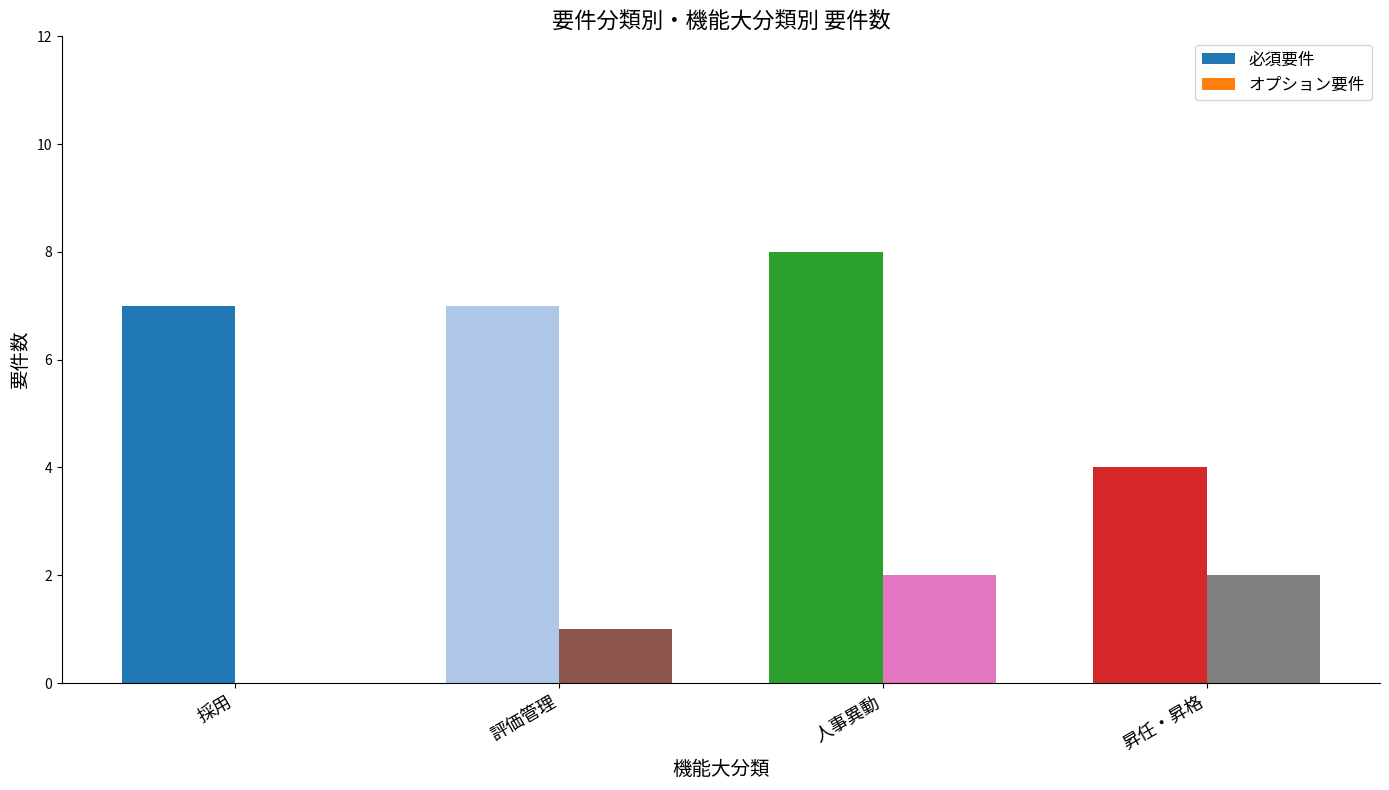

What is the difference between the maximum and minimum values in the 必須要件 series?

4